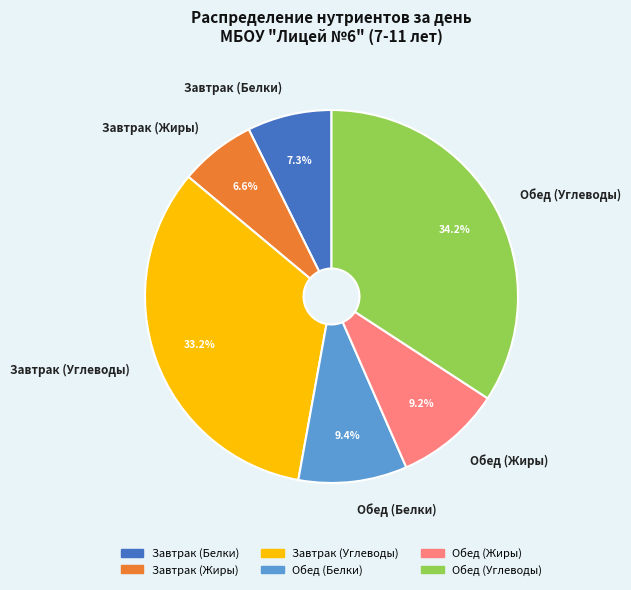

Is it true that Обед (Жиры) is 9% of the pie?

True